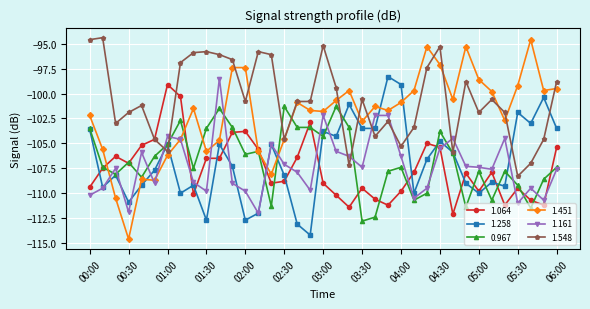

Reading right to left, list all the values displayed in this chart.

1.064: -105.4	-111.2	-110.7	-109.5	-111.2	-107.9	-109.8	-108.0	-112.1	-105.4	-105.0	-107.9	-109.8	-111.2	-110.6	-109.5	-111.4	-110.2	-109.0	-102.9	-106.4	-108.8	-109.0	-105.6	-103.8	-103.9	-106.5	-106.5	-110.1	-100.3	-99.1	-104.6	-105.2	-107.0	-106.3	-107.5	-109.4
1.258: -103.5	-100.4	-103.0	-101.9	-109.3	-108.9	-110.0	-109.0	-105.9	-104.8	-106.6	-110.0	-99.1	-98.3	-103.5	-103.5	-101.1	-104.3	-103.8	-114.2	-113.1	-108.2	-105.1	-112.0	-112.7	-107.3	-105.1	-112.7	-109.2	-110.0	-105.1	-107.7	-109.2	-110.9	-108.2	-109.4	-103.6
0.967: -107.4	-108.6	-111.5	-109.2	-107.8	-110.7	-107.8	-111.4	-106.0	-103.8	-110.0	-110.7	-107.4	-107.8	-112.4	-112.8	-103.4	-101.3	-104.3	-103.4	-103.4	-101.3	-111.3	-105.8	-106.1	-103.4	-101.5	-103.5	-107.5	-102.7	-105.1	-106.3	-108.4	-106.9	-108.1	-107.4	-103.5
1.451: -99.5	-99.7	-94.6	-99.2	-102.7	-99.8	-98.6	-95.3	-100.6	-97.1	-95.3	-99.7	-100.9	-101.7	-101.3	-102.8	-99.7	-100.7	-101.8	-101.7	-100.9	-104.6	-108.1	-105.8	-97.4	-97.4	-104.7	-105.8	-101.5	-104.6	-106.2	-108.7	-108.6	-114.6	-110.5	-105.6	-102.2
1.161: -107.6	-110.7	-109.5	-111.0	-104.5	-107.6	-107.4	-107.3	-104.5	-105.5	-109.5	-110.5	-106.3	-102.2	-102.2	-107.4	-106.3	-105.8	-102.2	-109.7	-107.9	-107.1	-105.1	-112.0	-109.8	-109.0	-98.5	-109.8	-108.9	-104.6	-104.3	-109.0	-105.9	-111.9	-107.5	-109.5	-110.2
1.548: -98.8	-104.6	-107.0	-108.3	-101.9	-100.6	-101.9	-98.8	-105.9	-95.3	-97.4	-103.4	-105.3	-102.8	-104.3	-100.6	-107.2	-99.4	-95.2	-100.8	-100.8	-104.6	-96.1	-95.8	-100.8	-96.6	-96.1	-95.8	-95.9	-96.9	-105.8	-104.6	-101.2	-101.9	-103.0	-94.4	-94.6